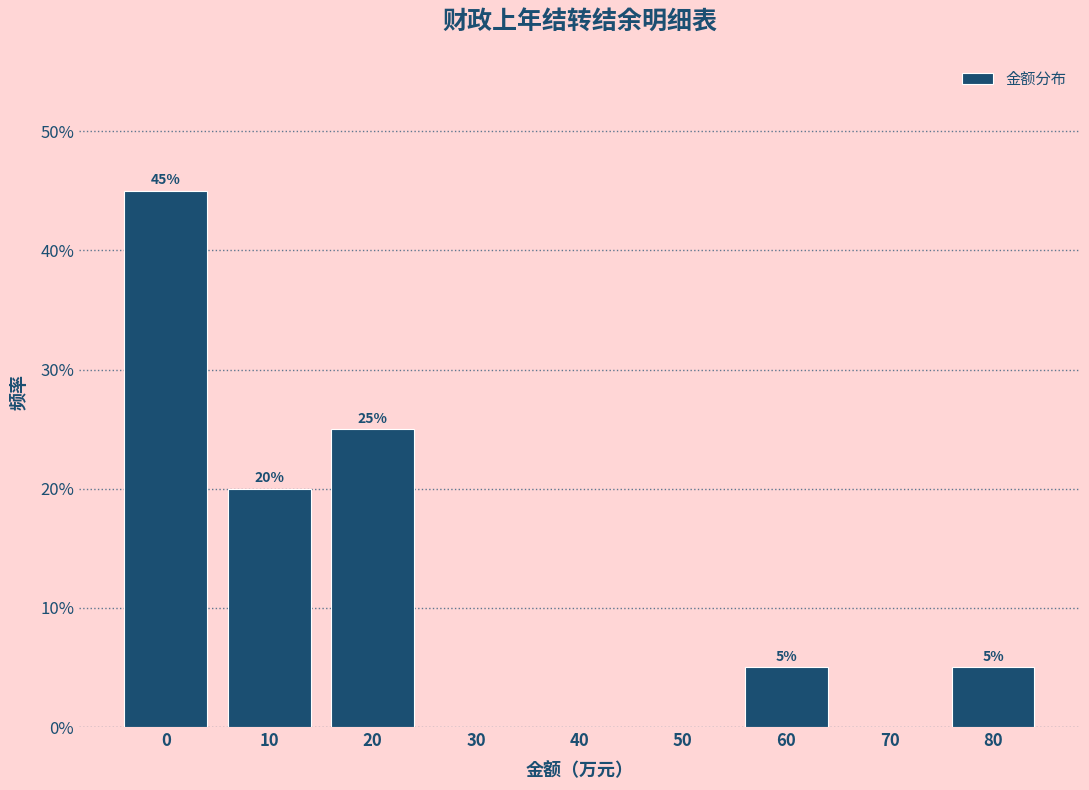

Reading right to left, extract all data points from this chart.

80=5	70=0	60=5	50=0	40=0	30=0	20=25	10=20	0=45